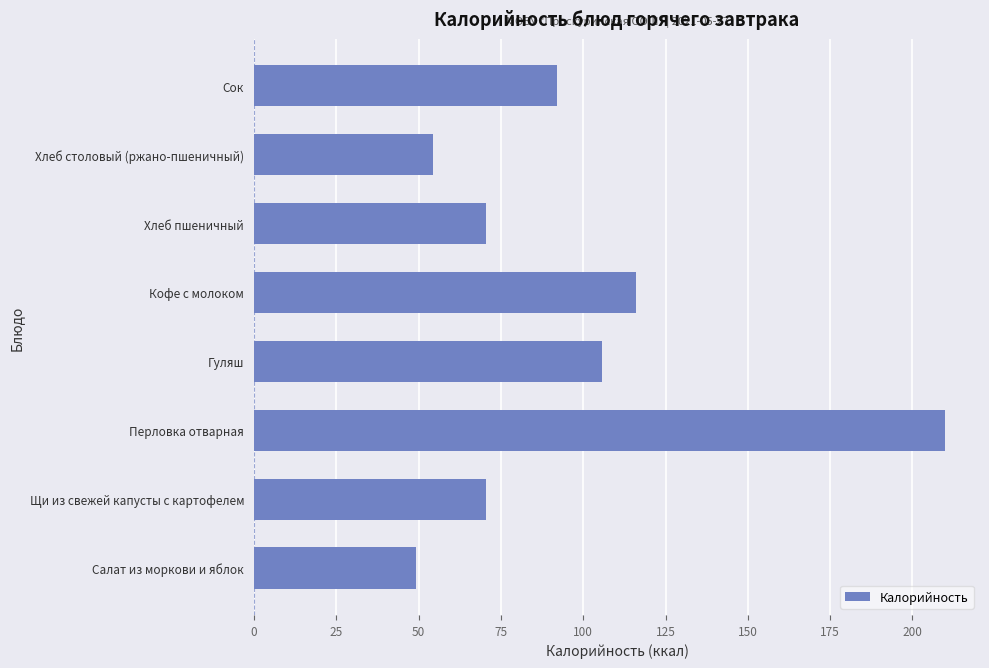

What is the minimum value shown in the chart?

49.1